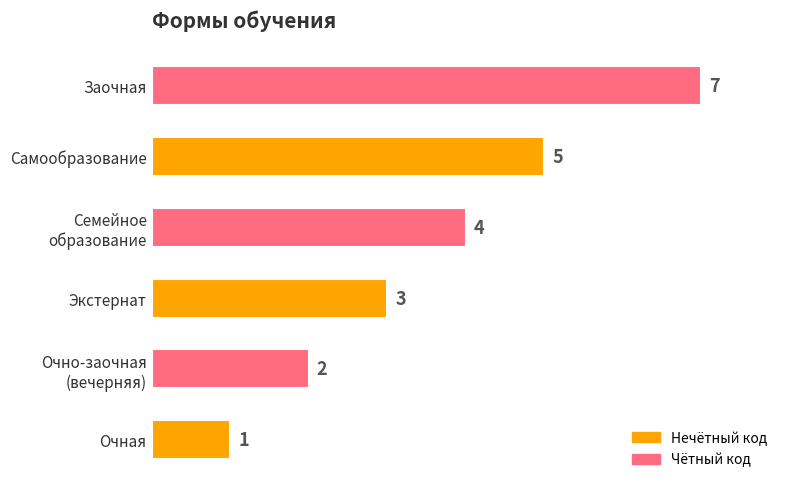

What is the sum of all values?

22